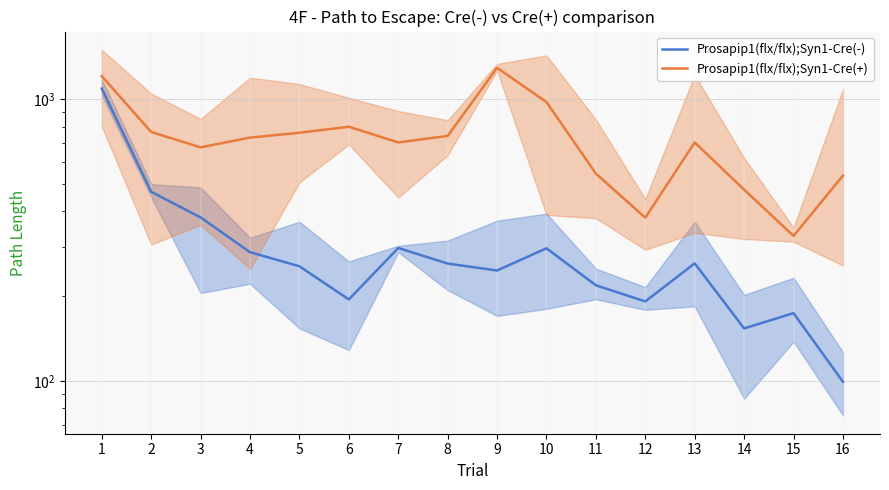

At which category does the chart reach its peak across all series?

9